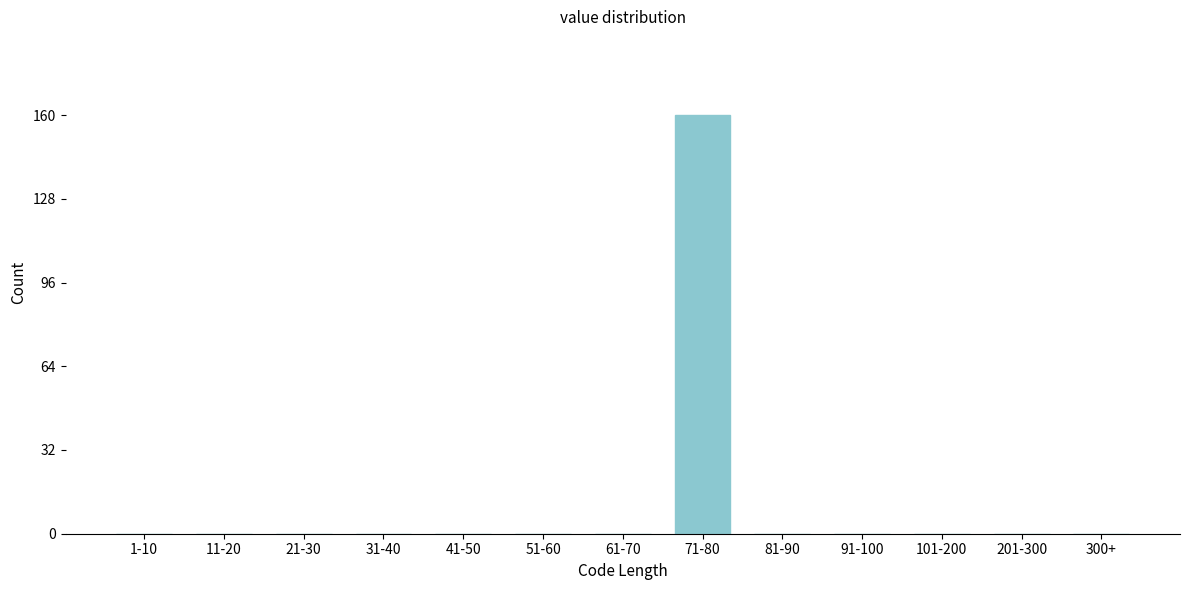

Reading left to right, what are all the values shown in this chart?

1-10=0	11-20=0	21-30=0	31-40=0	41-50=0	51-60=0	61-70=0	71-80=160	81-90=0	91-100=0	101-200=0	201-300=0	300+=0